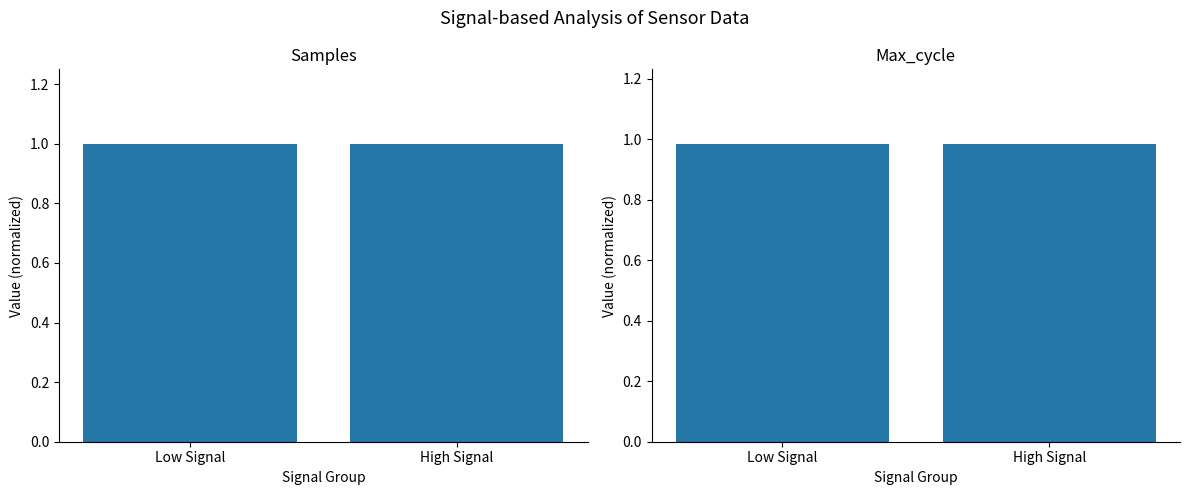

Which series has the widest spread of values?

Max_cycle